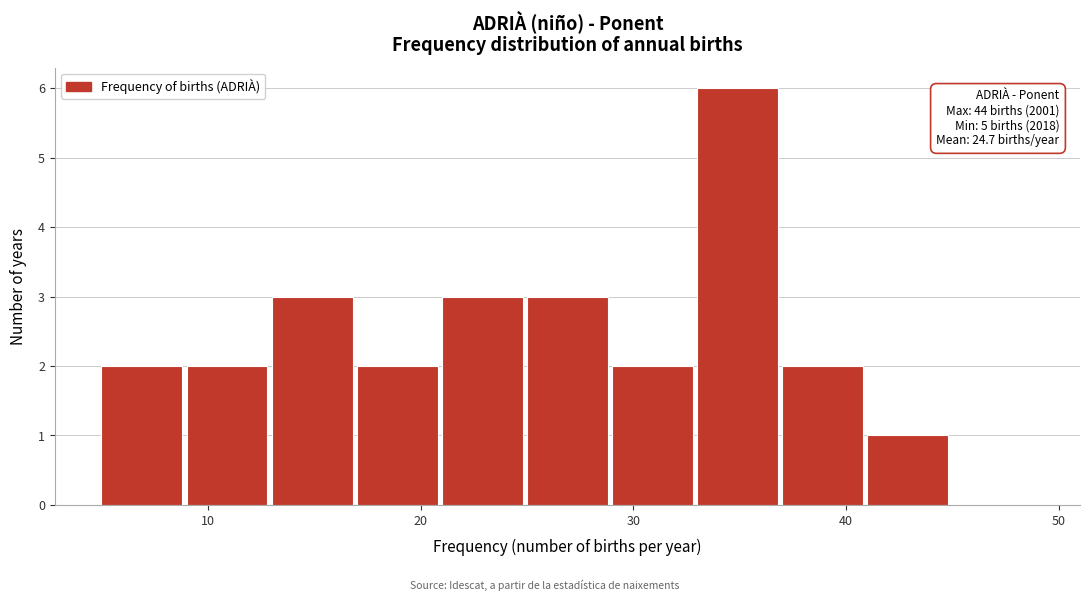

Over which range of the x-axis is the bar tallest?

33 to 37